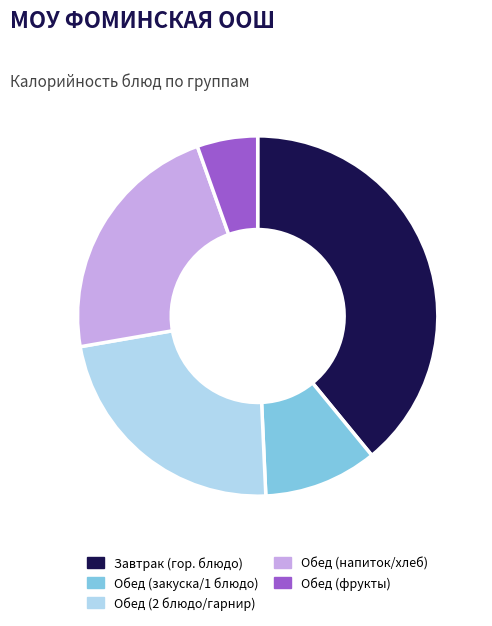

Does Обед (закуска/1 блюдо) represent more than half of the total?

No